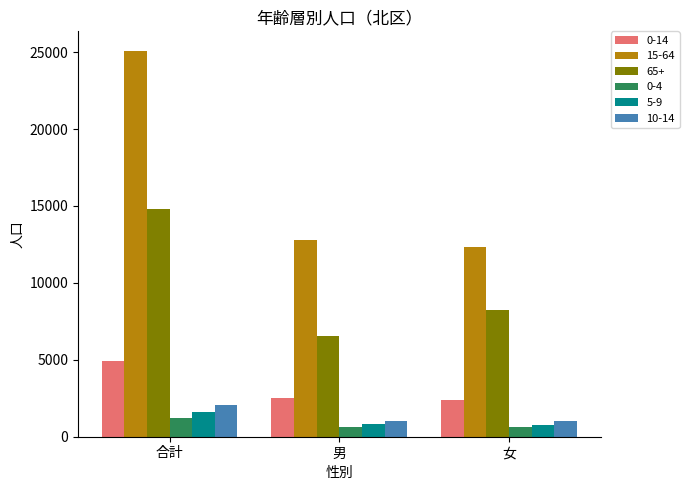

How many series are shown in this chart?

6